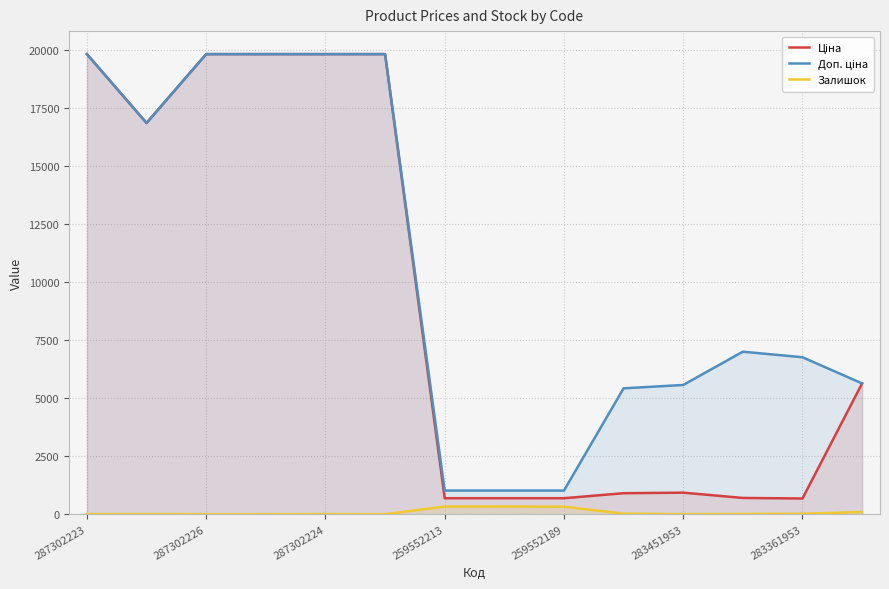

Between 283451953 and 283361953, which is larger?

283451953